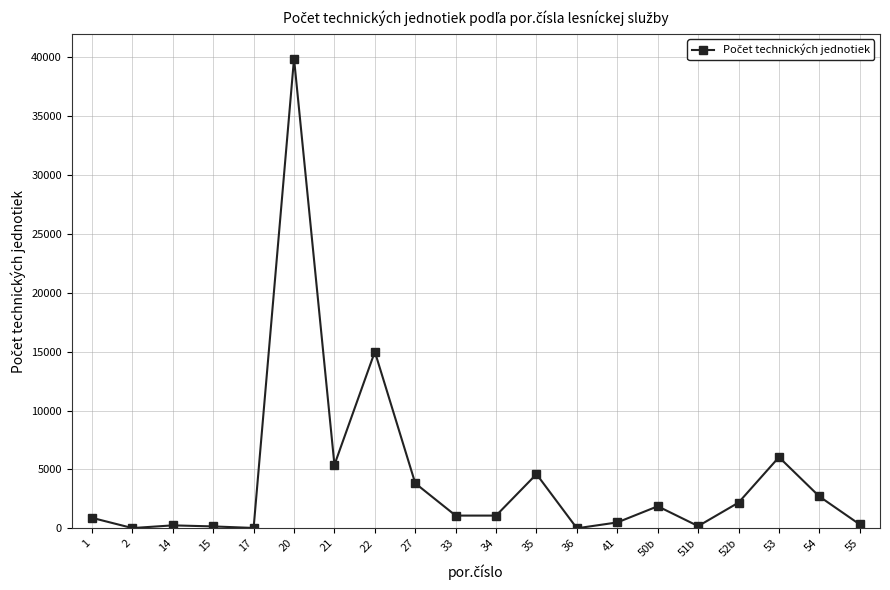

What is the sum of all values?

86039.5